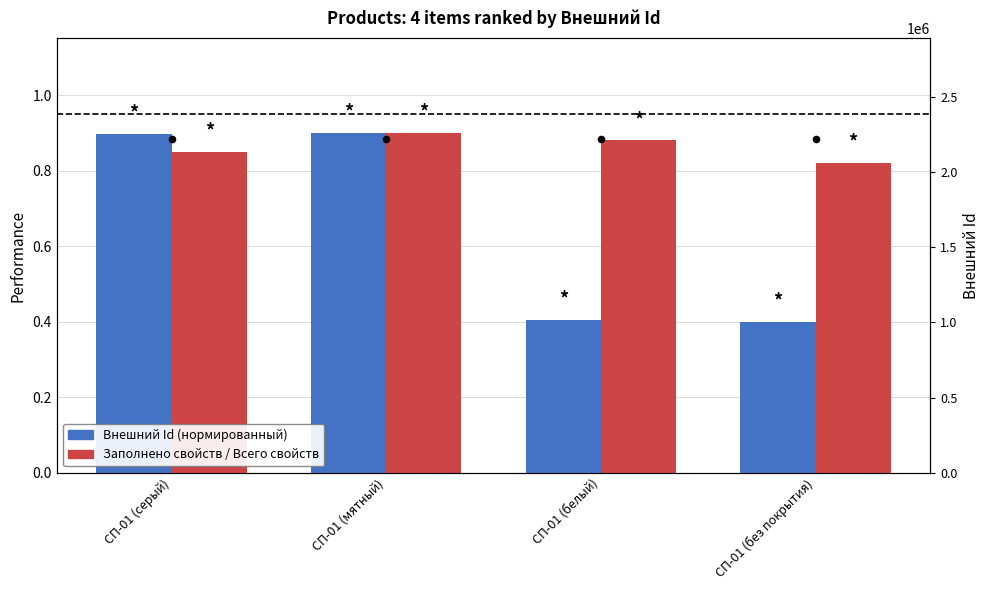

Which series has the widest spread of Y values?

Внешний Id (нормированный)